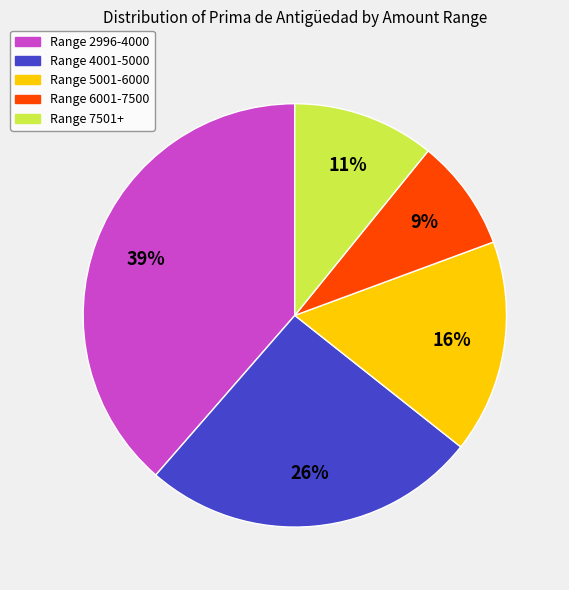

Is there any slice that represents more than half of the pie?

No